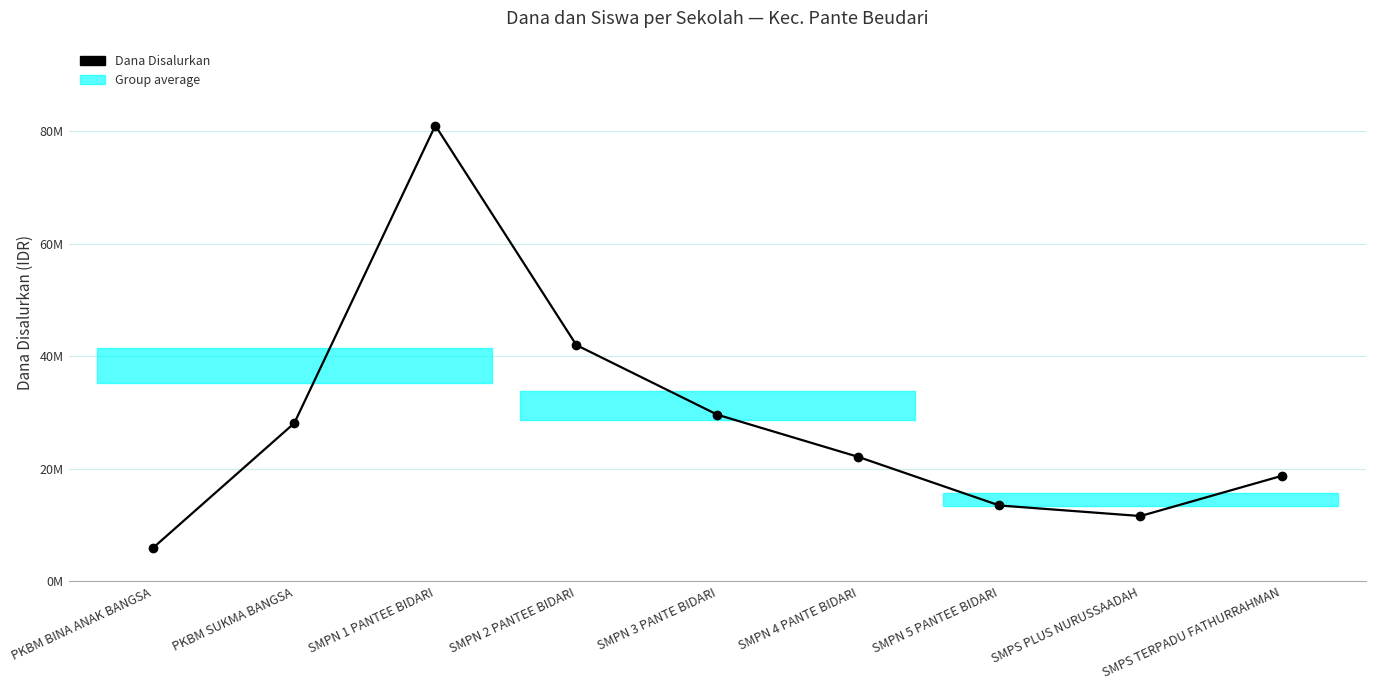

List the labels in order of value, smallest first.

PKBM BINA ANAK BANGSA, SMPS PLUS NURUSSAADAH, SMPN 5 PANTEE BIDARI, SMPS TERPADU FATHURRAHMAN, SMPN 4 PANTE BIDARI, PKBM SUKMA BANGSA, SMPN 3 PANTE BIDARI, SMPN 2 PANTEE BIDARI, SMPN 1 PANTEE BIDARI